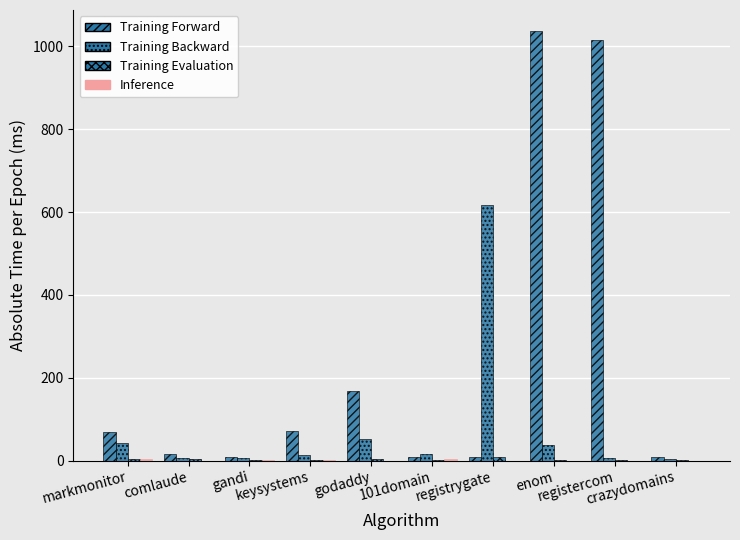

Which has a higher value, 101domain or enom?

enom